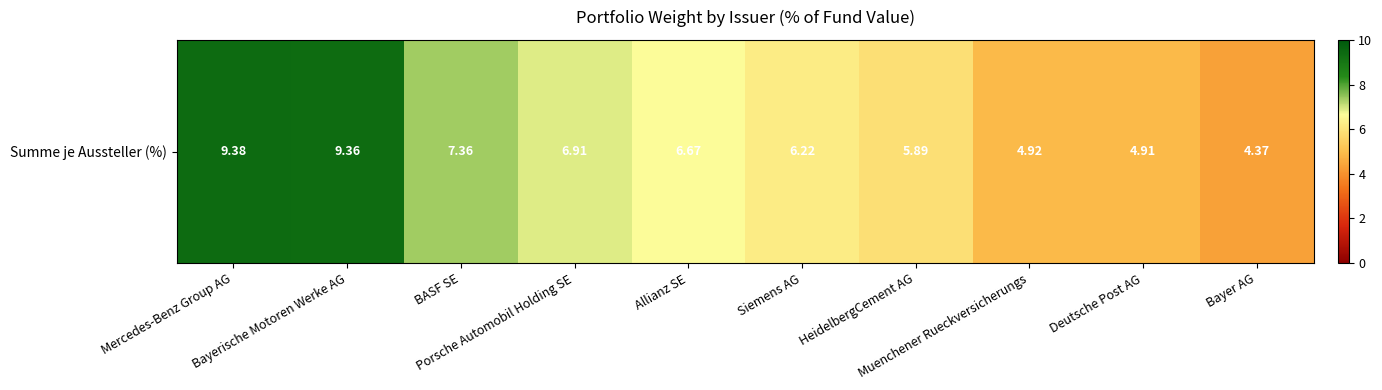

Reading left to right, what are all the values shown in this chart?

9.4	9.4	7.4	6.9	6.7	6.2	5.9	4.9	4.9	4.4